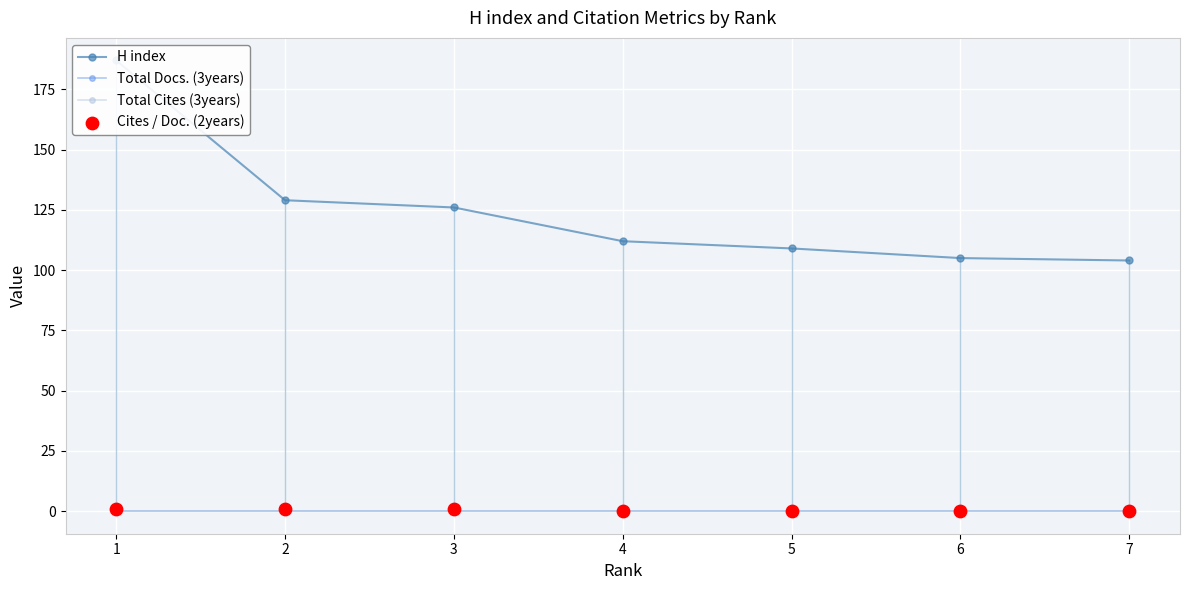

At how many categories does at least one series exceed 45?

7